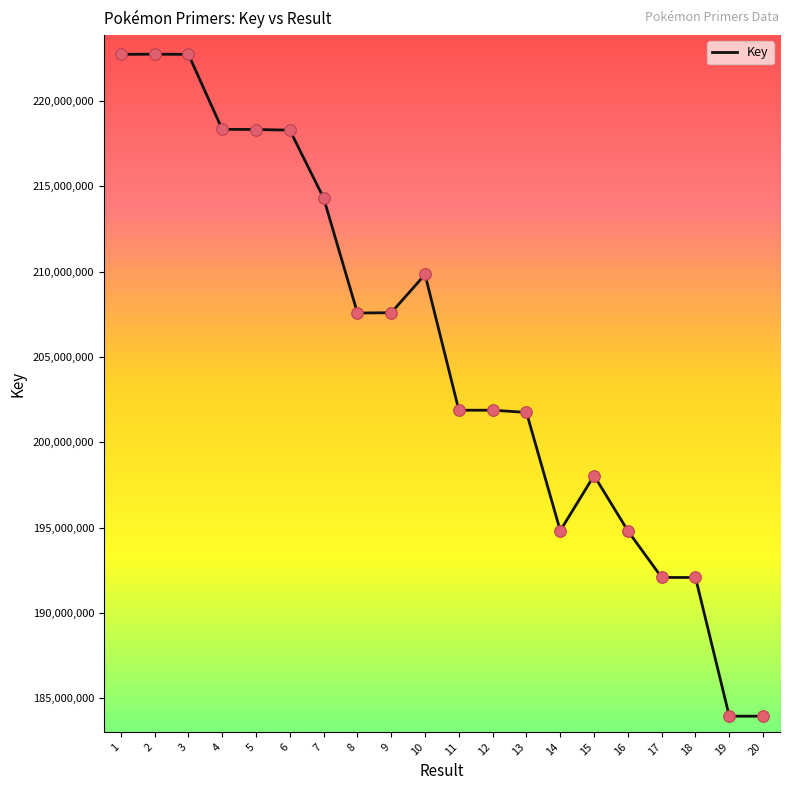

Which has a higher value, 8 or 15?

8